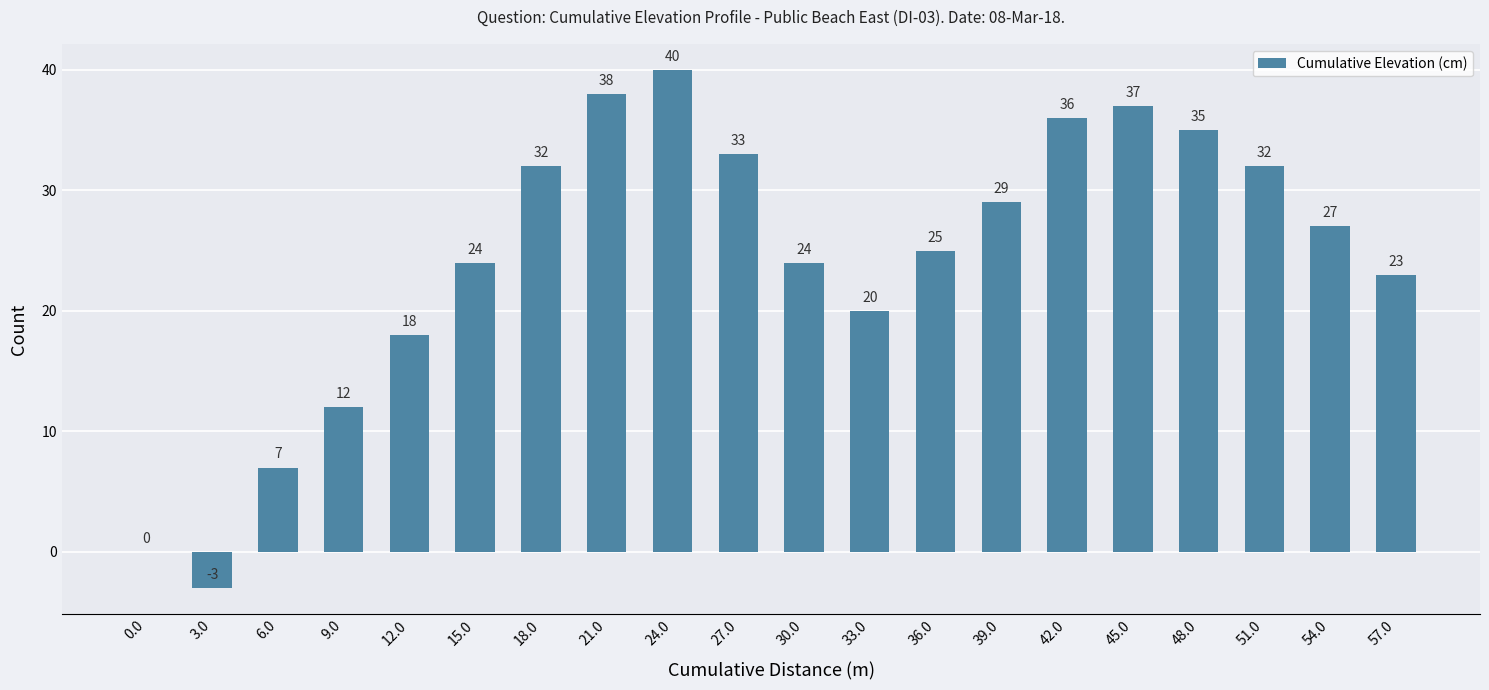

Reading right to left, extract all data points from this chart.

23	27	32	35	37	36	29	25	20	24	33	40	38	32	24	18	12	7	-3	0